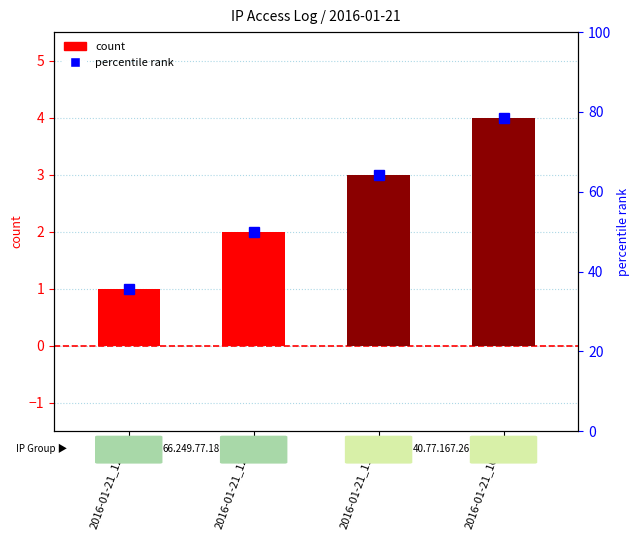

What position from the left is 2016-01-21_12:02?

2